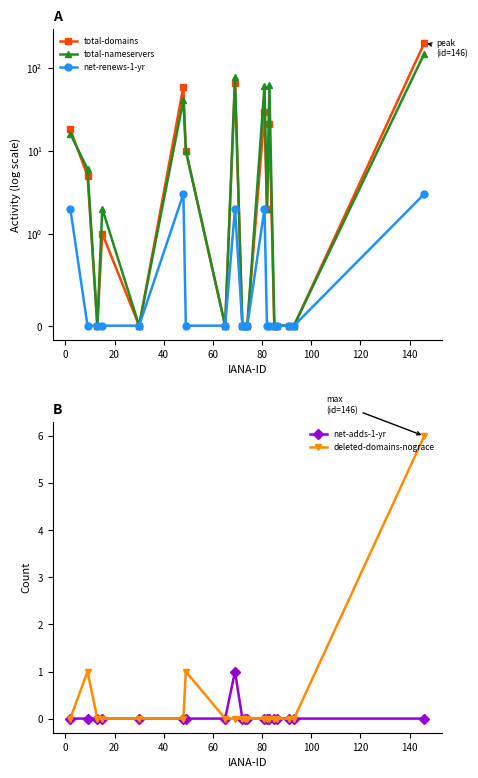

Which series has the widest spread of values?

total-domains